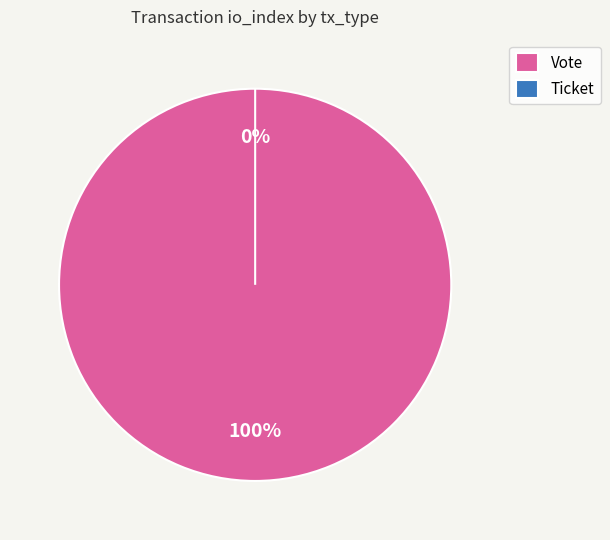

Count the number of slices in the pie.

2